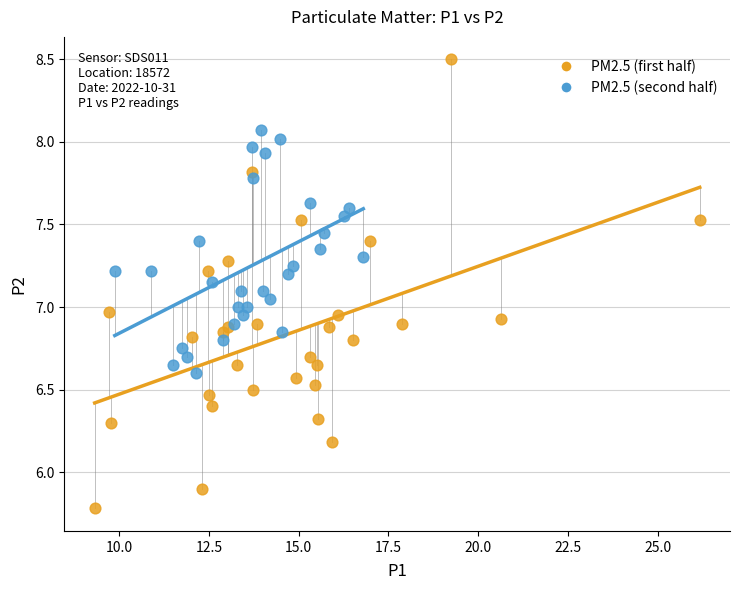

Which series reaches the maximum Y coordinate?

PM2.5 (first half)